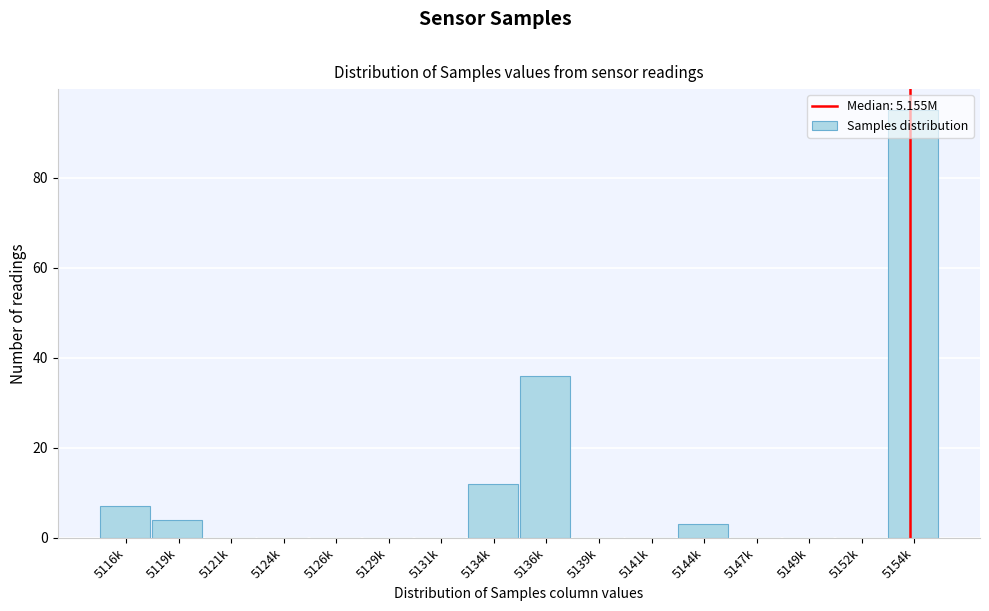

The value at 5131k is 0. True or false?

True